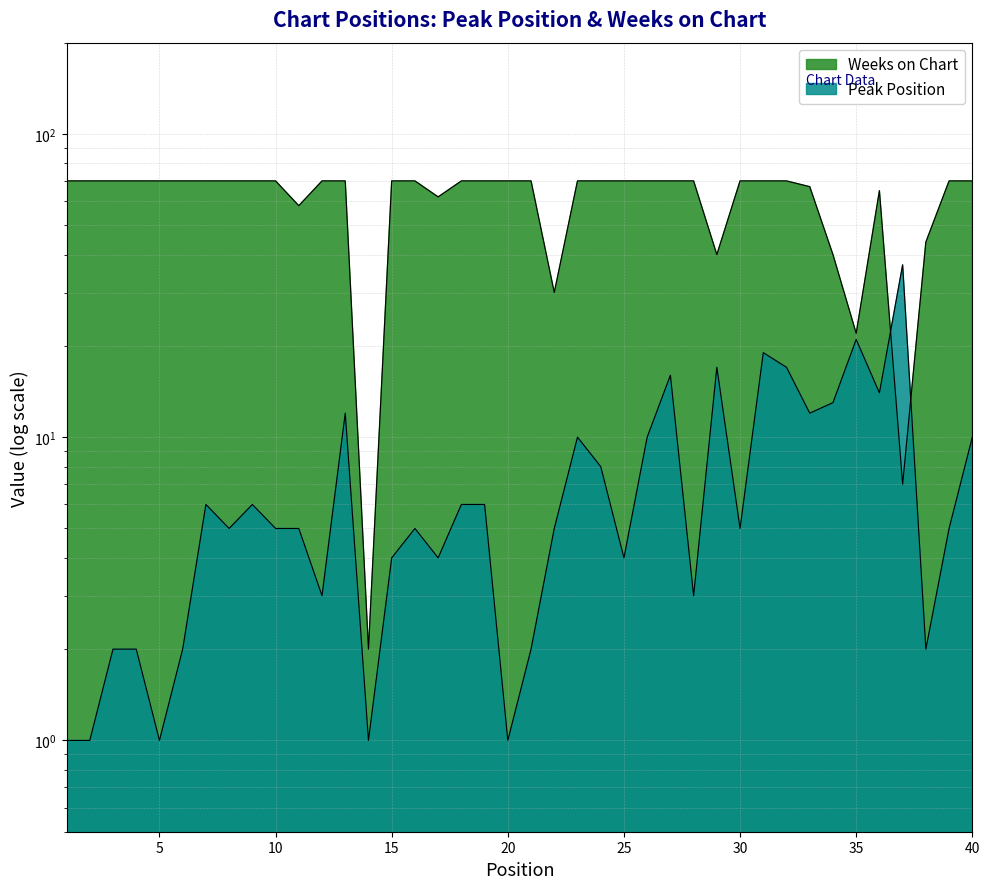

True or false: Peak Position has more than 1 points higher than both neighbors.

True